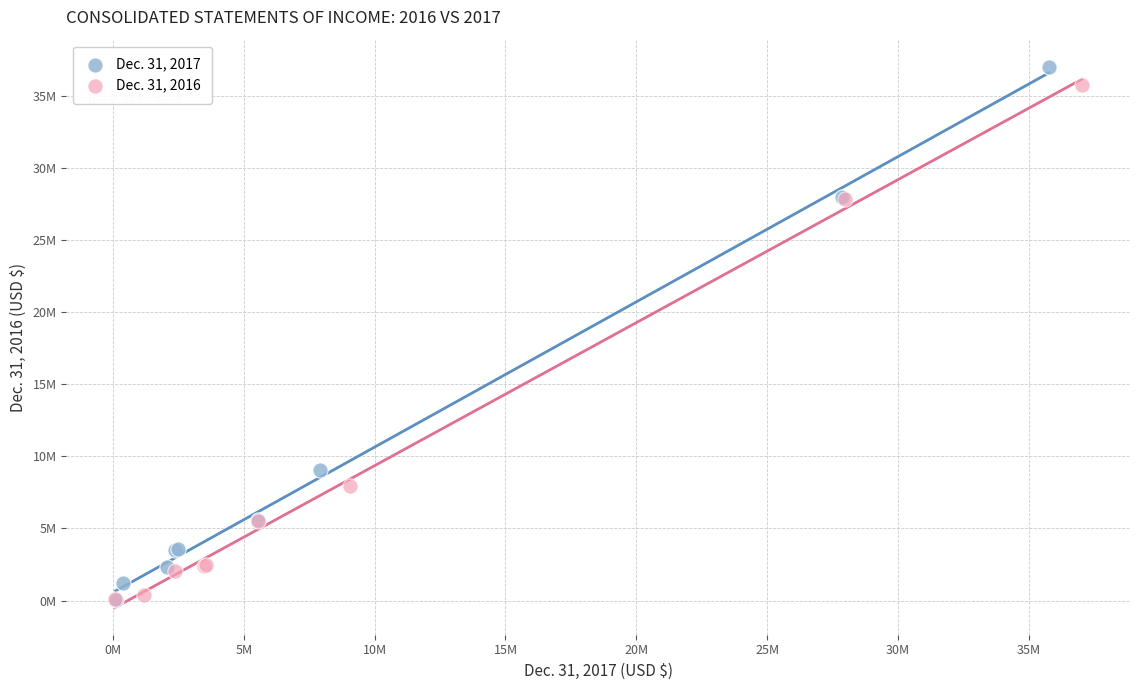

Which series has the widest spread of Y values?

Dec. 31, 2017